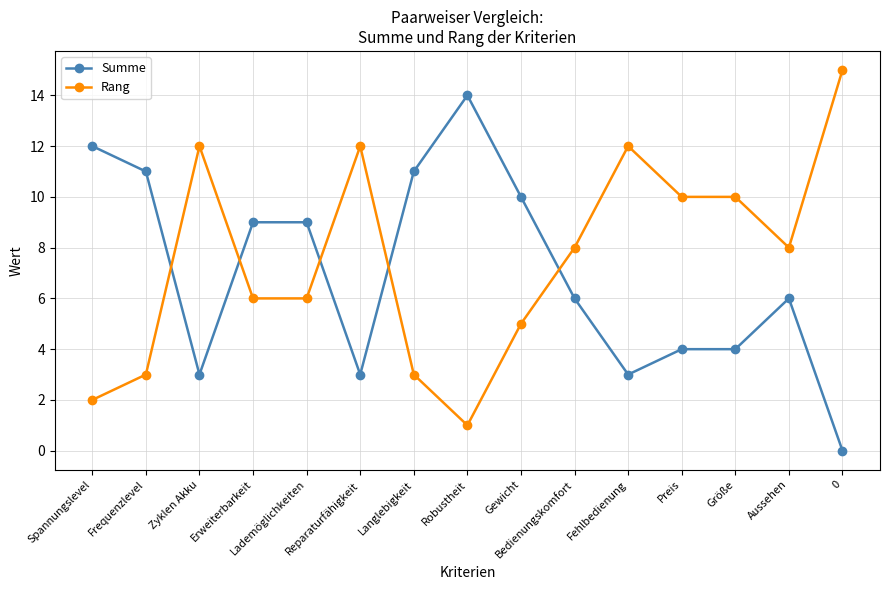

Is the value of Summe at Fehlbedienung greater than the value of Rang at Aussehen?

No